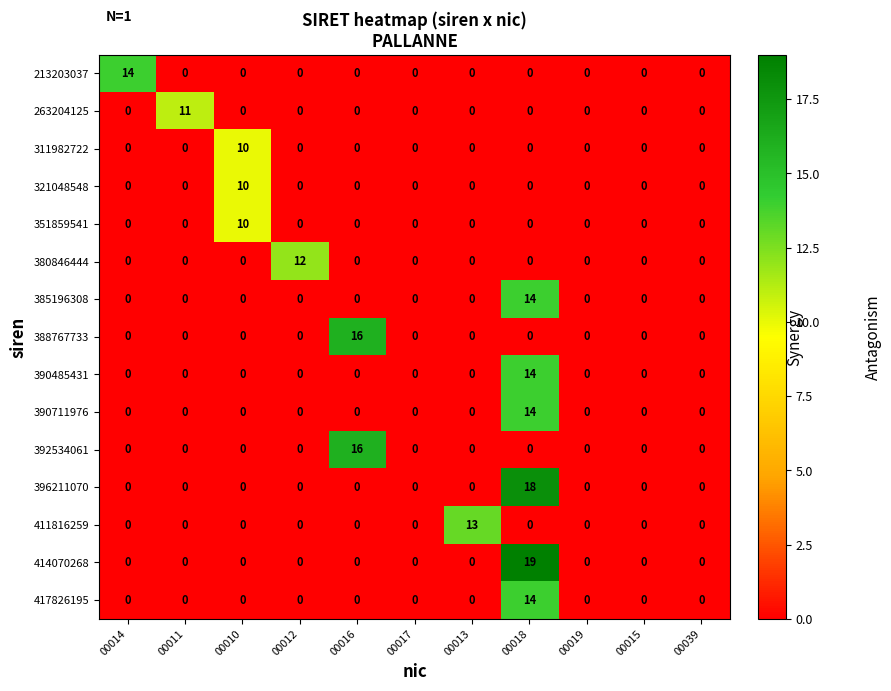

At which category is the sum across all series the highest?

00018